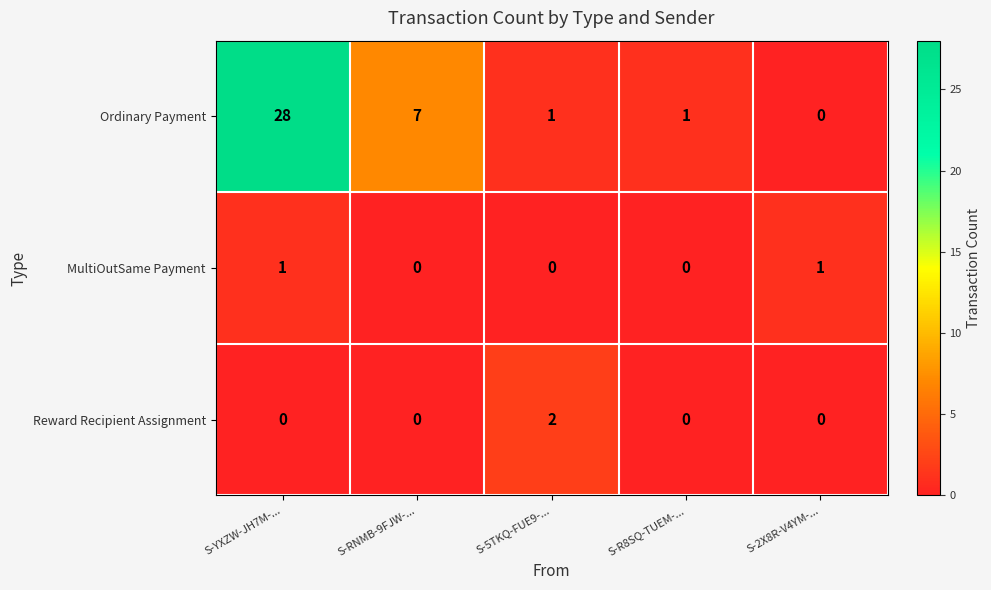

True or false: Reward Recipient Assignment has a value of -1 at S-YXZW-JH7M-....

False